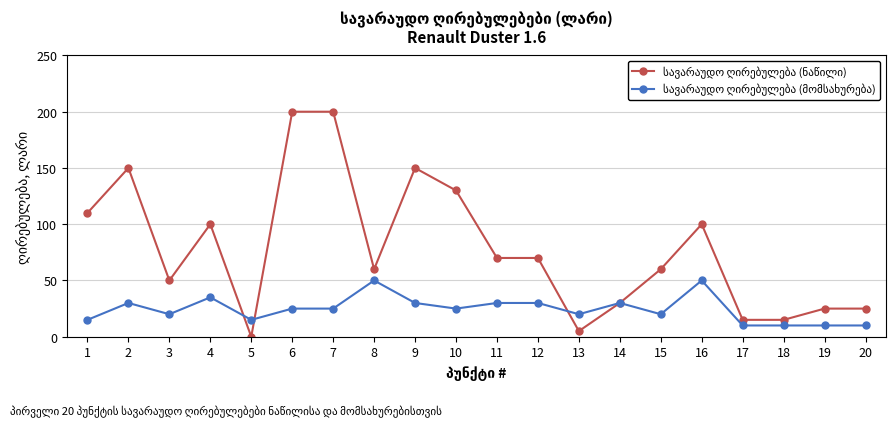

What is the maximum value shown in the chart?

200